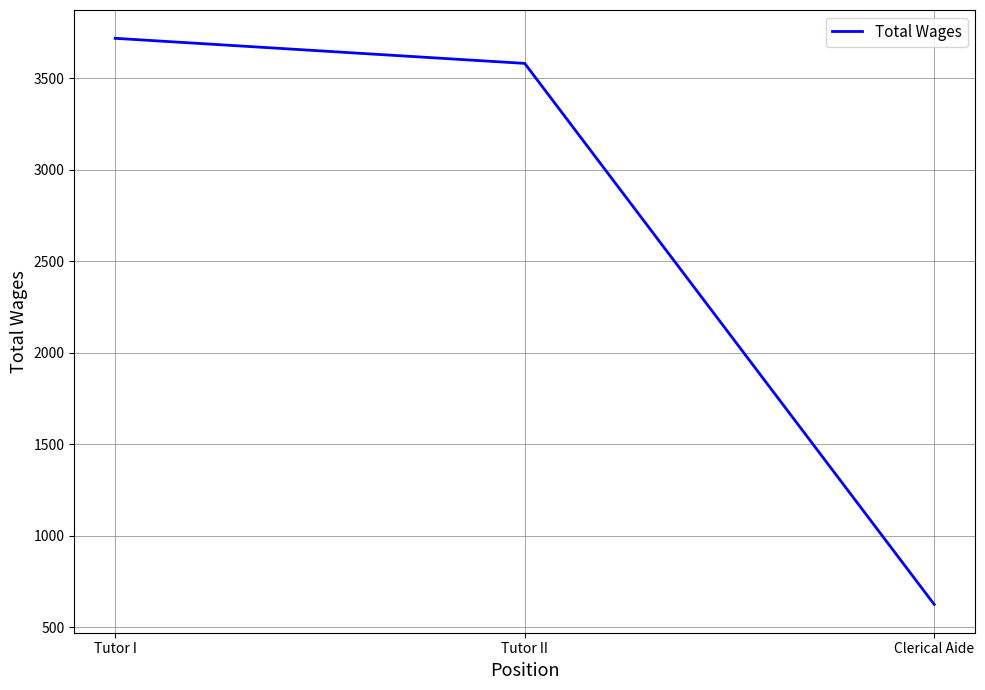

Between Tutor I and Clerical Aide, which is larger?

Tutor I